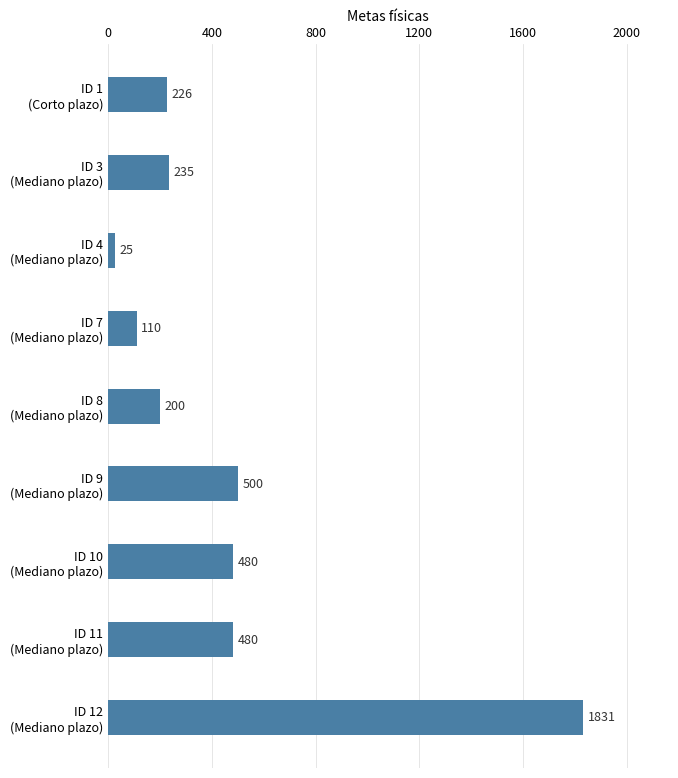

What is the smallest value displayed?

25